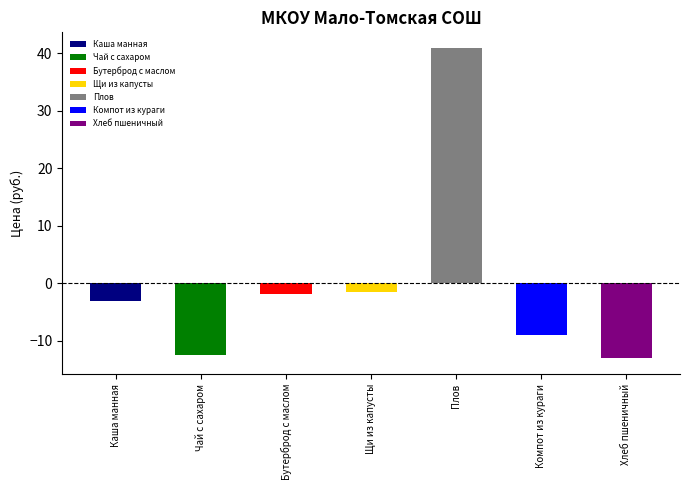

What is the label of the 7th bar from the right?

Каша манная